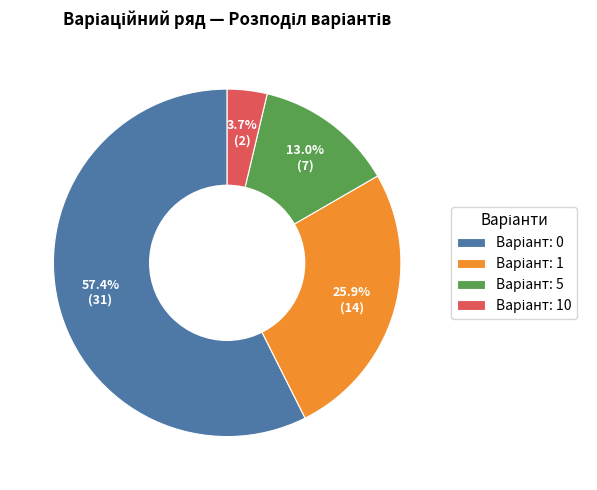

Does any single category account for the majority?

Yes